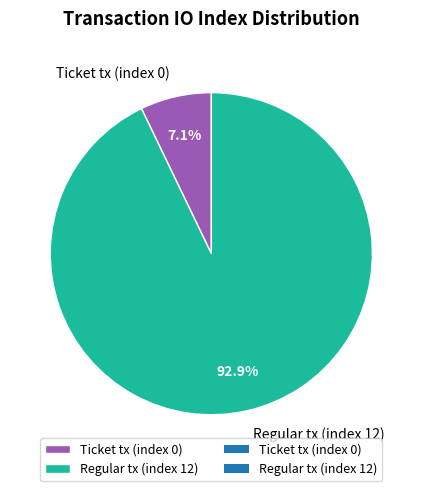

Is there a majority slice in this chart?

Yes